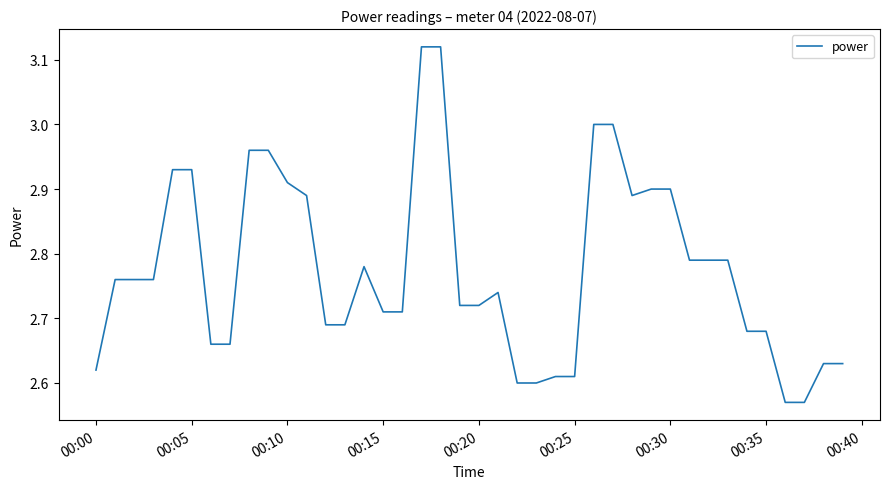

Does the chart have visible grid lines?

No